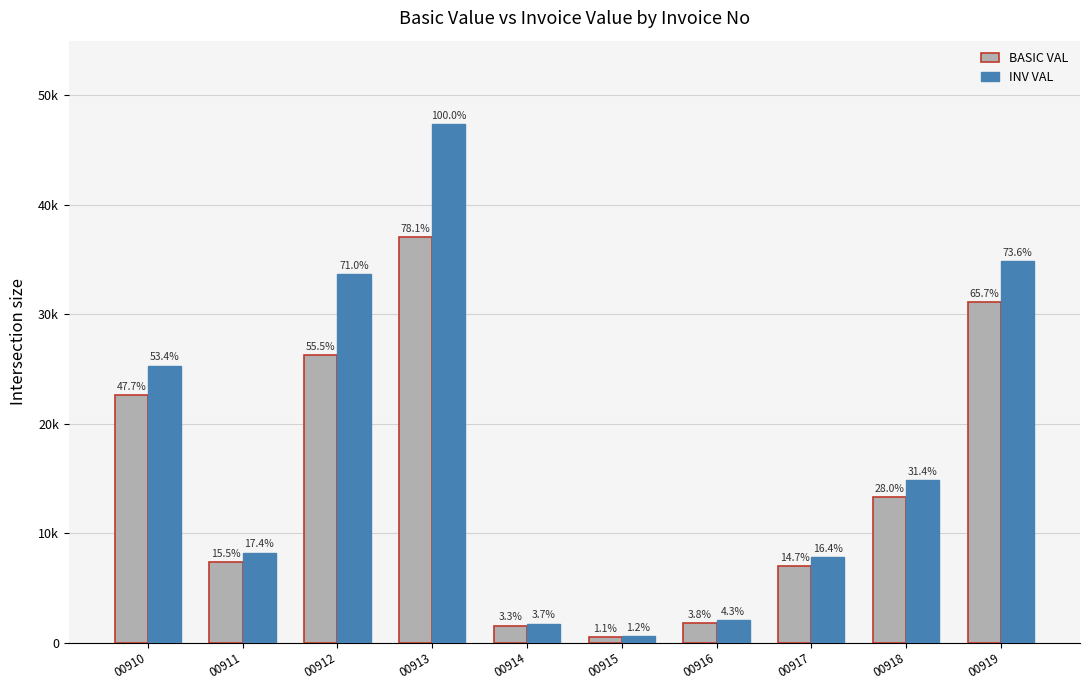

Reading left to right, what are all the values shown in this chart?

BASIC VAL: 00910=22600.0	00911=7344.0	00912=26284.2	00913=37020.0	00914=1548.0	00915=504.0	00916=1800.0	00917=6948.0	00918=13277.5	00919=31127.2
INV VAL: 00910=25312.0	00911=8225.3	00912=33643.8	00913=47385.6	00914=1733.8	00915=564.5	00916=2016.0	00917=7781.8	00918=14870.8	00919=34862.5